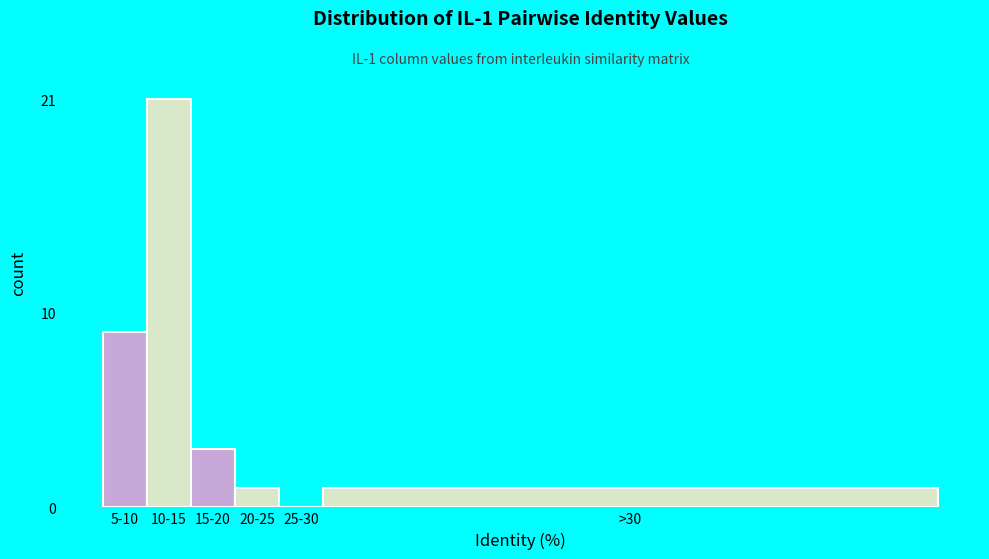

Reading right to left, transcribe all the data shown in this chart.

>30=1	25-30=0	20-25=1	15-20=3	10-15=21	5-10=9